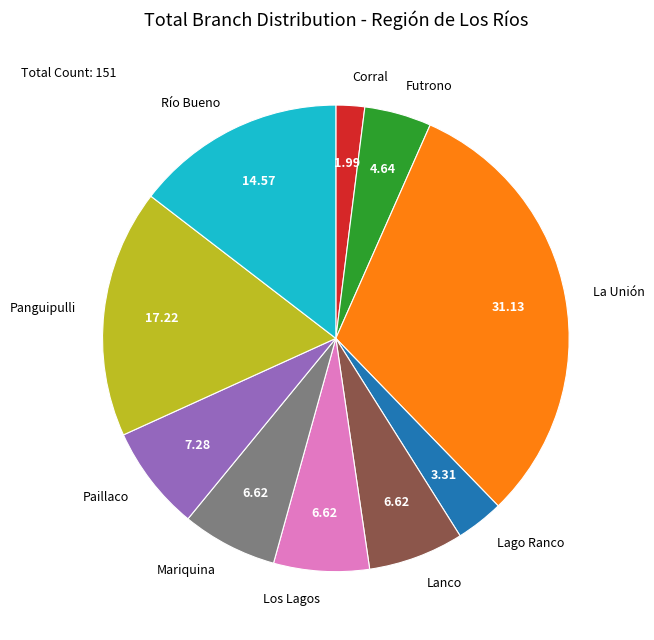

Approximately how many times larger is the value at Futrono compared to Los Lagos?

0.7